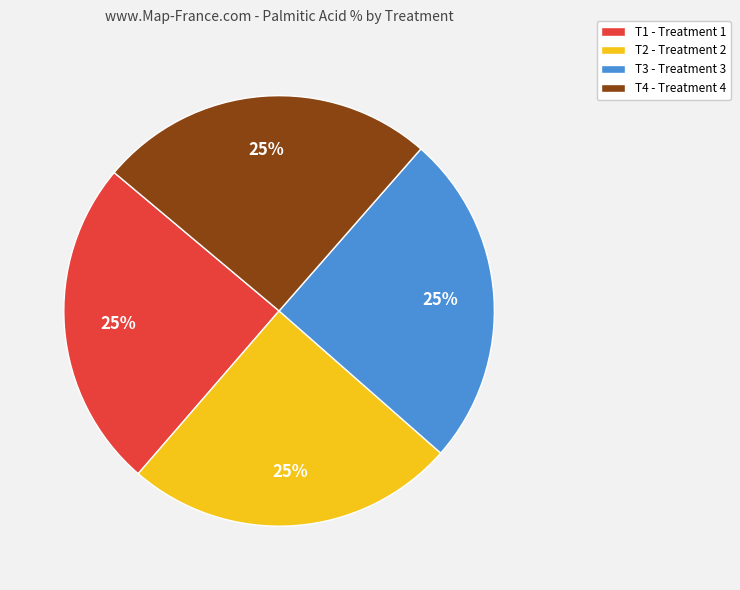

What is the ratio of the value at T3 - Treatment 3 to the value at T4 - Treatment 4?

1.0